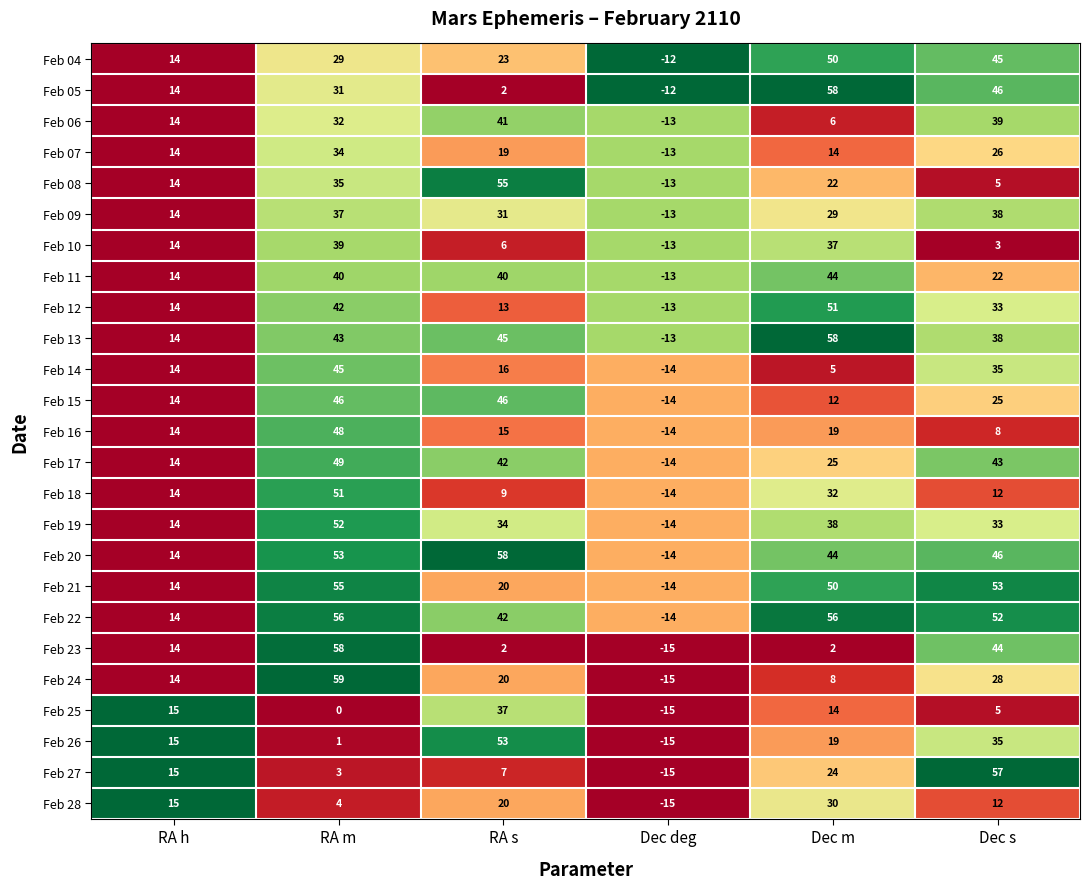

How many Feb 07 values are between 14 and 26?

4